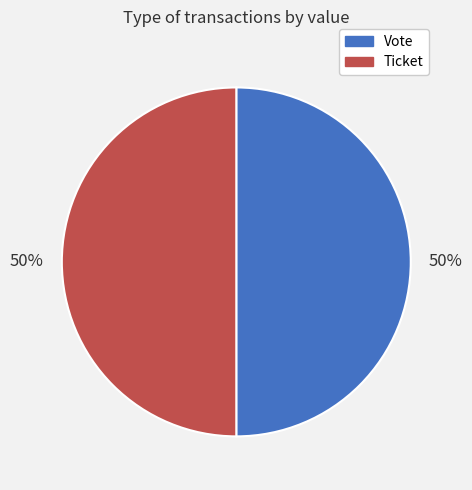

Is the sum of Ticket and Vote greater than half?

Yes